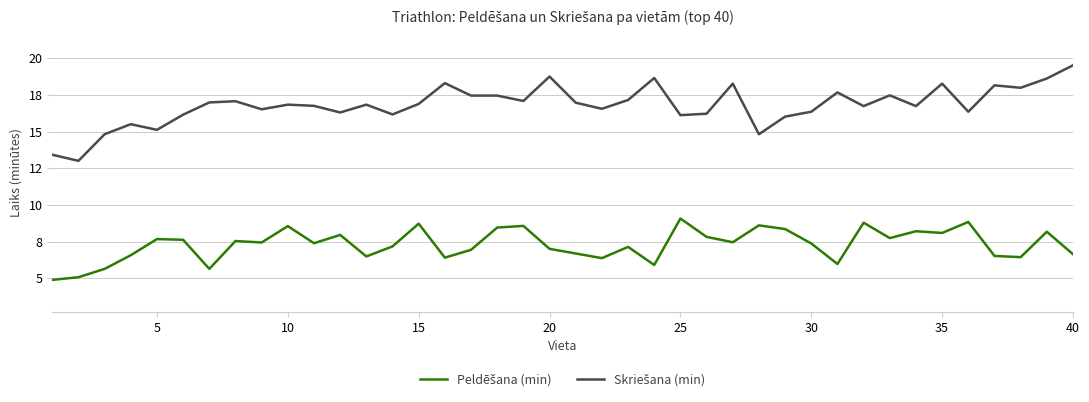

Reading left to right, list all the values displayed in this chart.

Peldēšana (min): 4.9	5.1	5.7	6.6	7.7	7.6	5.7	7.5	7.5	8.6	7.4	8.0	6.5	7.2	8.7	6.4	7.0	8.5	8.6	7.0	6.7	6.4	7.2	5.9	9.1	7.8	7.5	8.6	8.4	7.4	6.0	8.8	7.8	8.2	8.1	8.8	6.5	6.5	8.2	6.7
Skriešana (min): 13.4	13.0	14.8	15.5	15.1	16.2	17.0	17.1	16.5	16.9	16.8	16.3	16.9	16.2	16.9	18.3	17.5	17.5	17.1	18.8	17.0	16.6	17.2	18.7	16.1	16.2	18.3	14.8	16.0	16.4	17.7	16.8	17.5	16.8	18.3	16.4	18.2	18.0	18.6	19.5